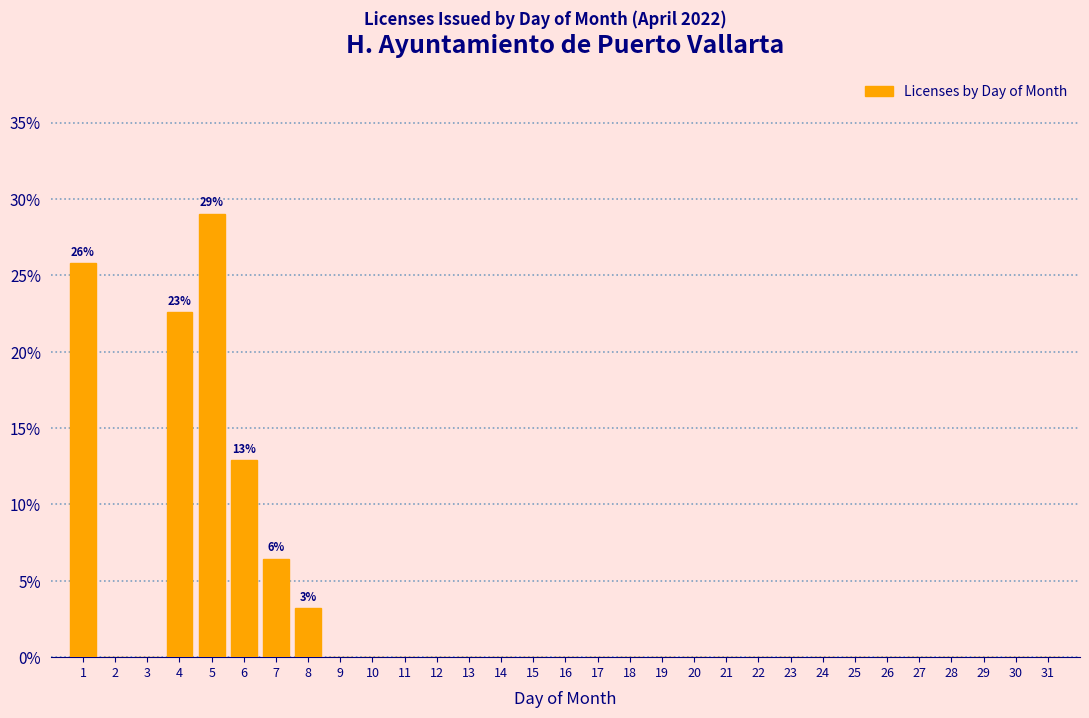

What is the sum of all values?

100.0